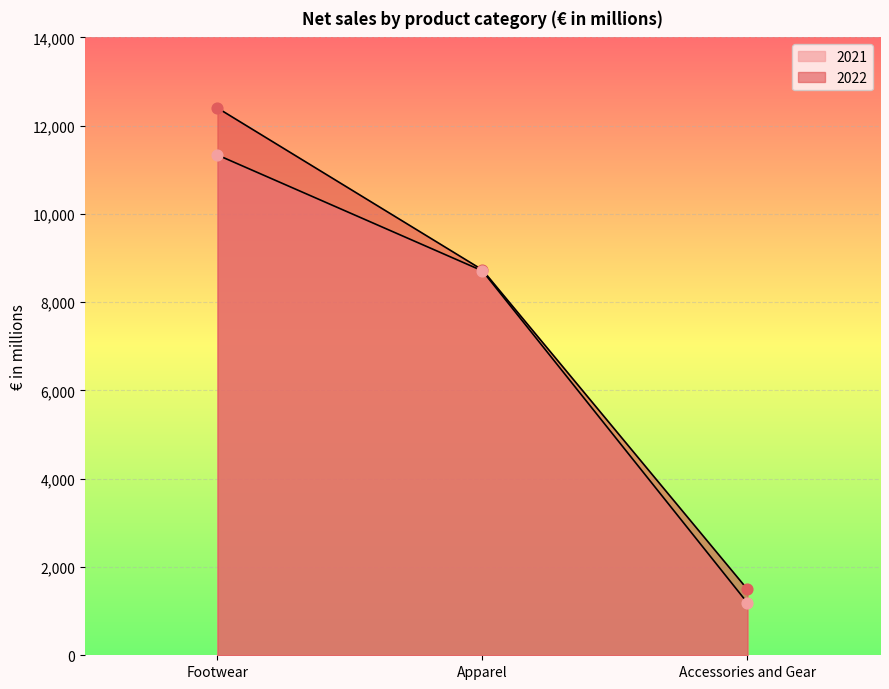

What are all the series names shown in the legend?

2022, 2021